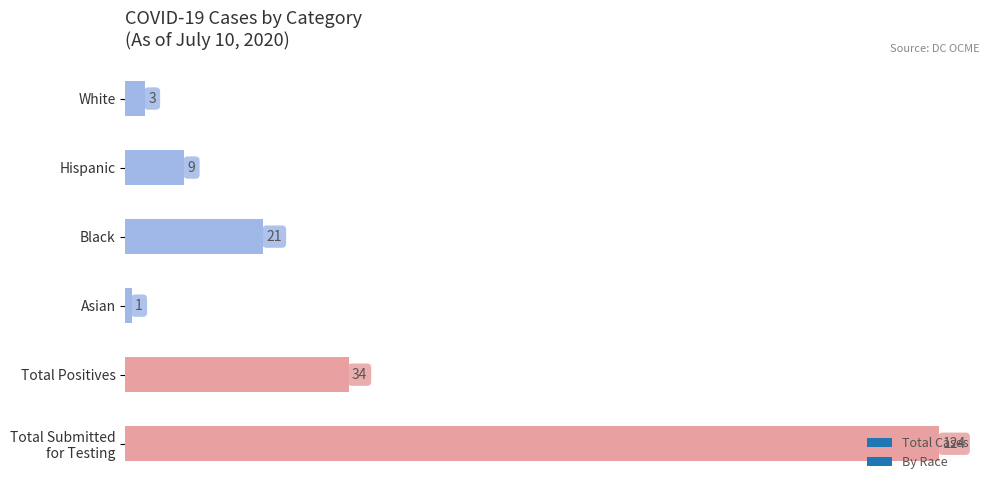

What is the minimum value shown in the chart?

1